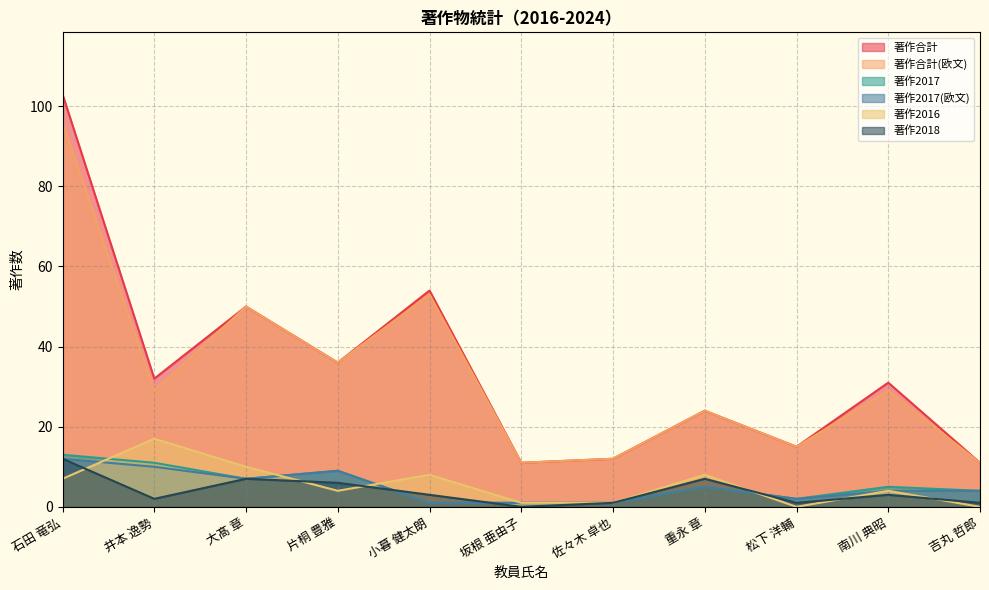

How many data points in 著作2016 are less than 4?

4